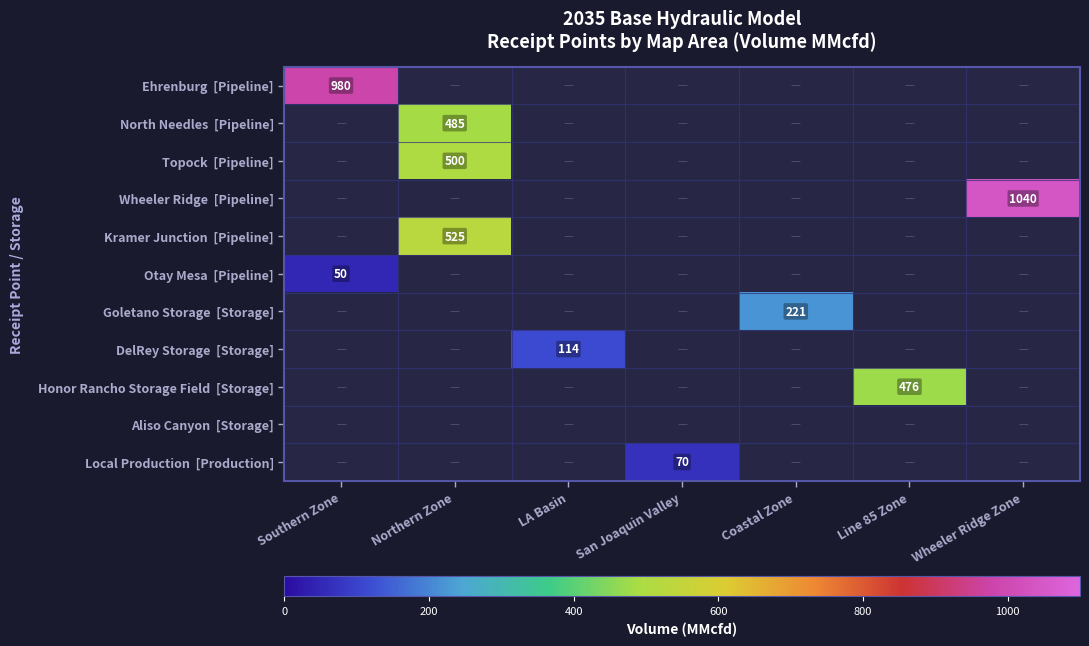

True or false: Wheeler Ridge [Pipeline] has a value of 0.3 at Southern Zone.

False